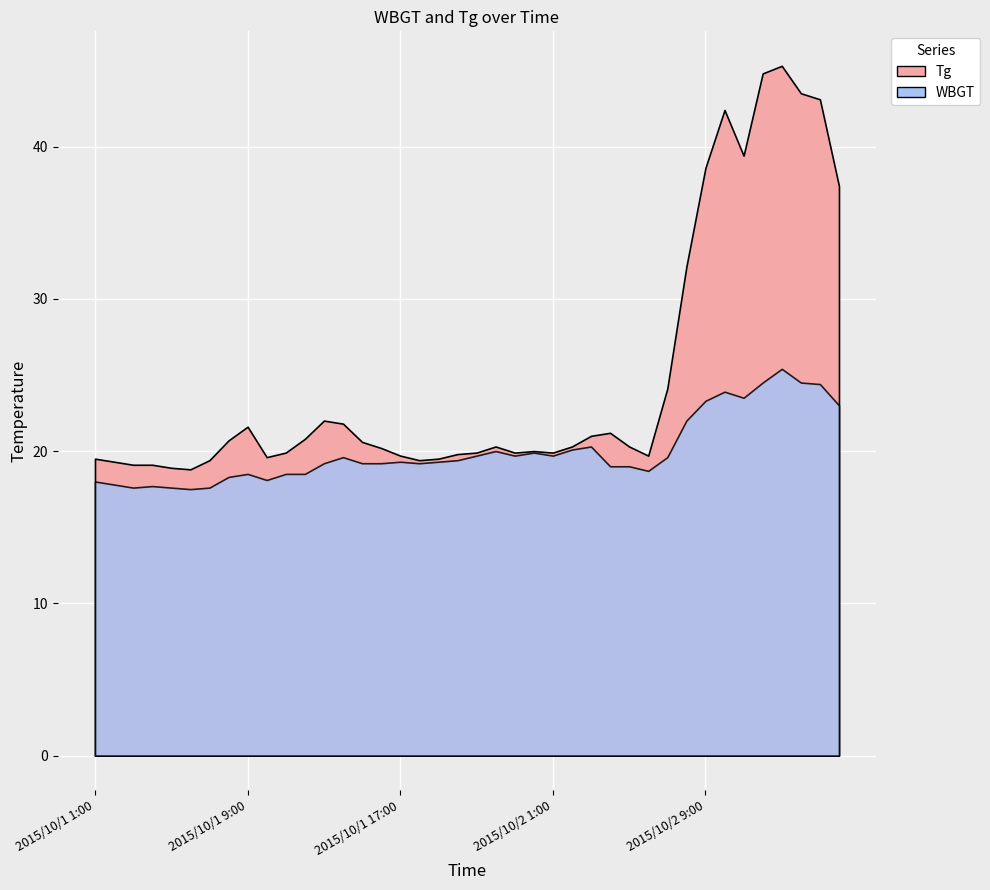

Which label corresponds to the smallest value in the chart?

2015/10/1 6:00